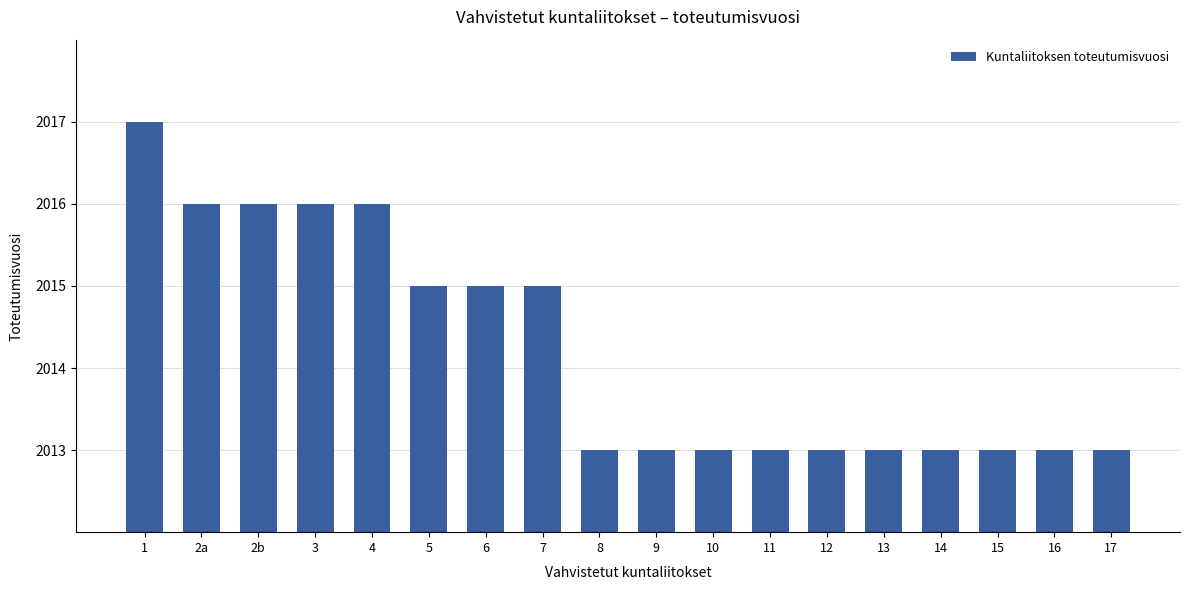

What is the sum of all values?

36256